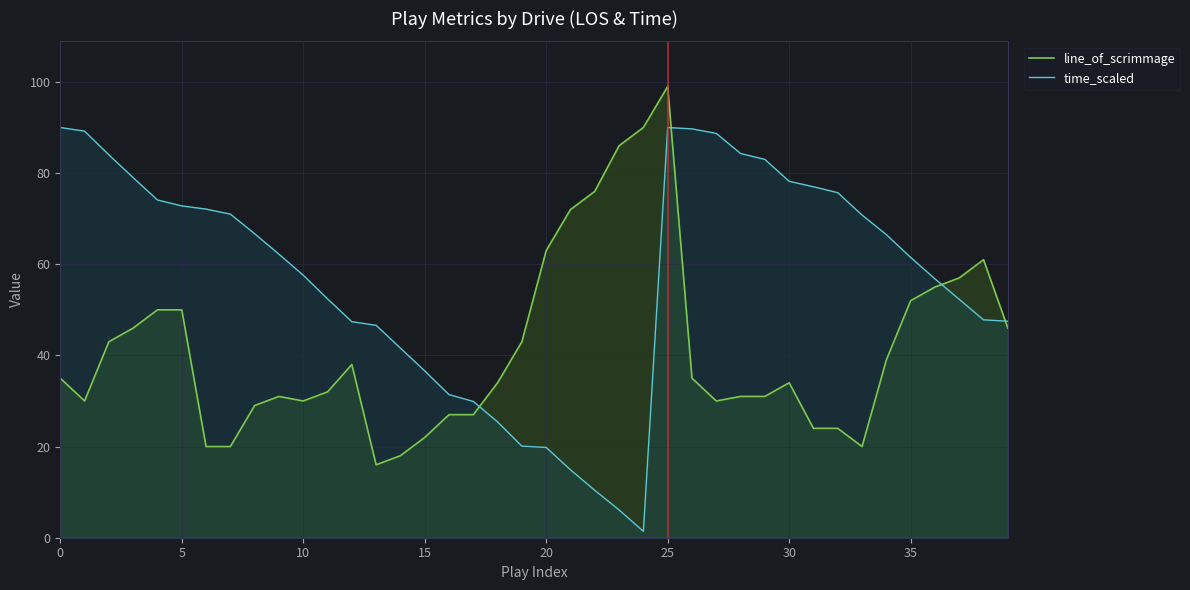

At which category does time_scaled reach its first local valley?

24